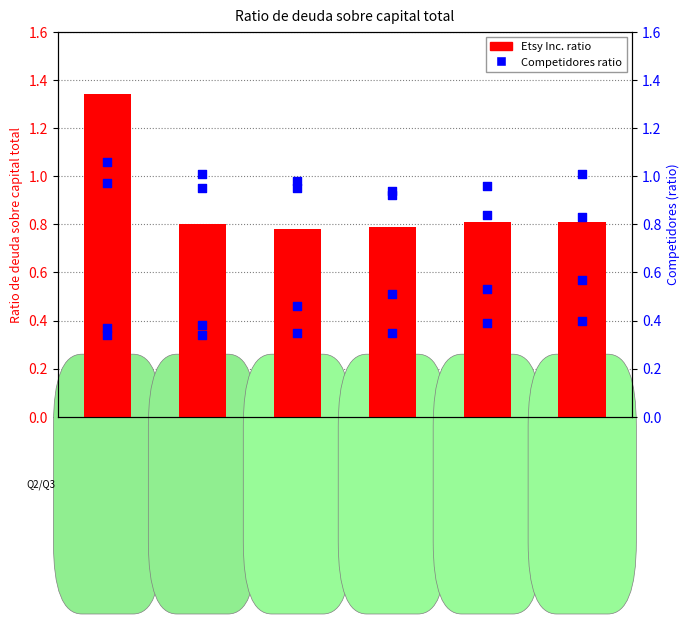

Which series has the largest total across all categories?

Home Depot Inc.